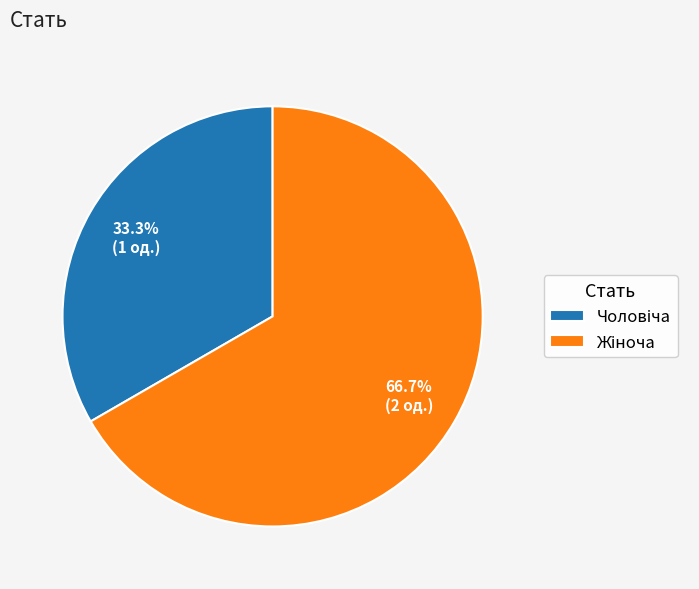

Is there any slice that represents more than half of the pie?

Yes